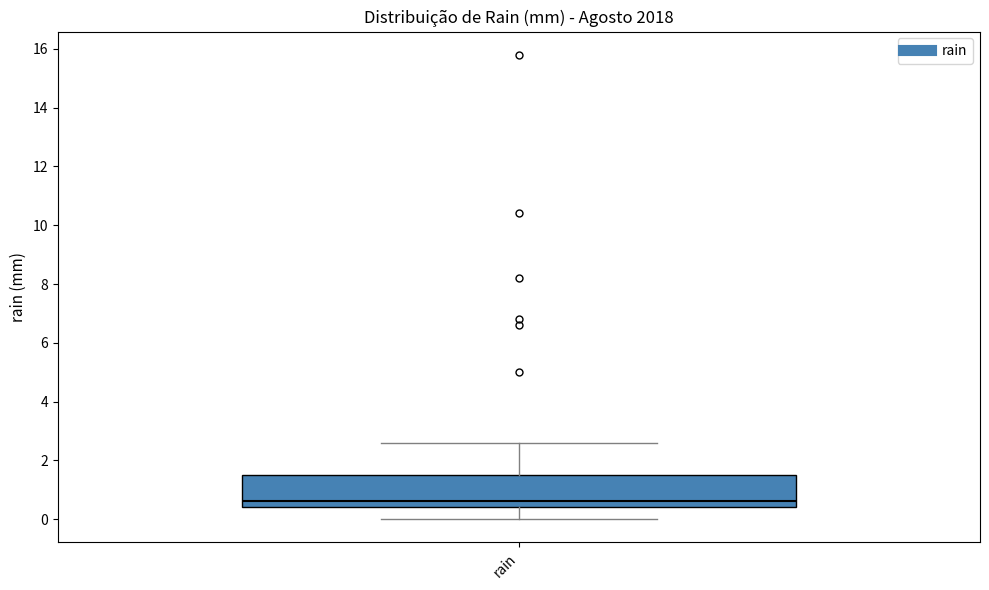

Read this box plot against the y-axis: the position of the median line, the range covered by the box, and the ends of both whiskers. The values are not printed on the chart, so give them approximately, as read against the axis.

median 0.6, box 0.4 to 1.6, whiskers 0.0 to 2.6